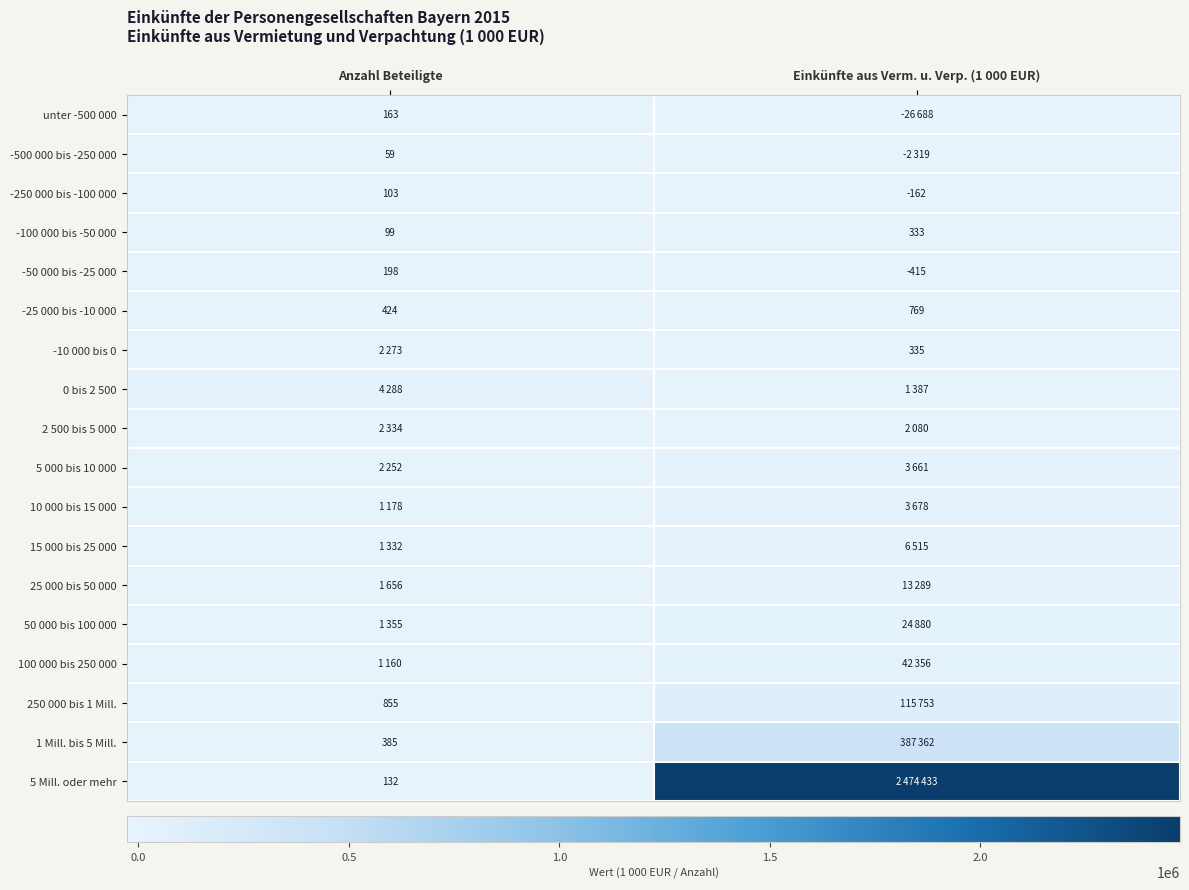

Is it true that 1 Mill. bis 5 Mill. equals 385 at Anzahl Beteiligte?

True